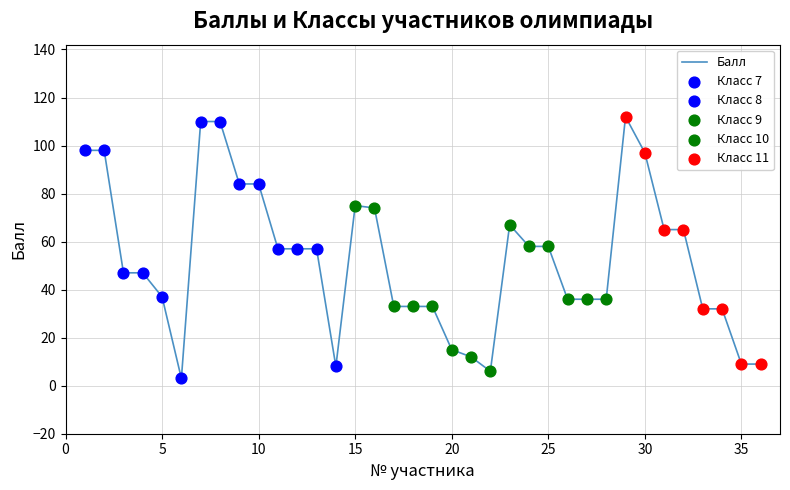

What is the difference between the maximum and minimum values?

109